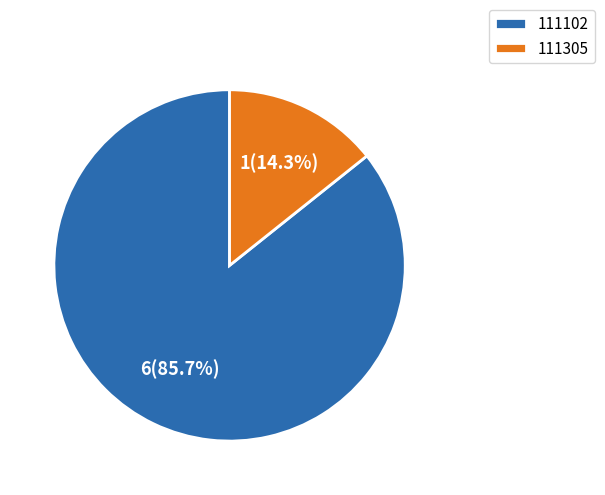

To the nearest percent, what portion does 111305 represent?

14%